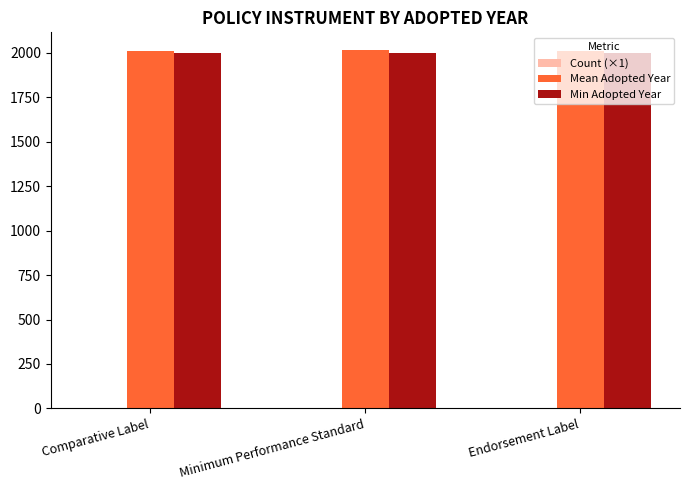

What is the maximum value for Min Adopted Year?

2000